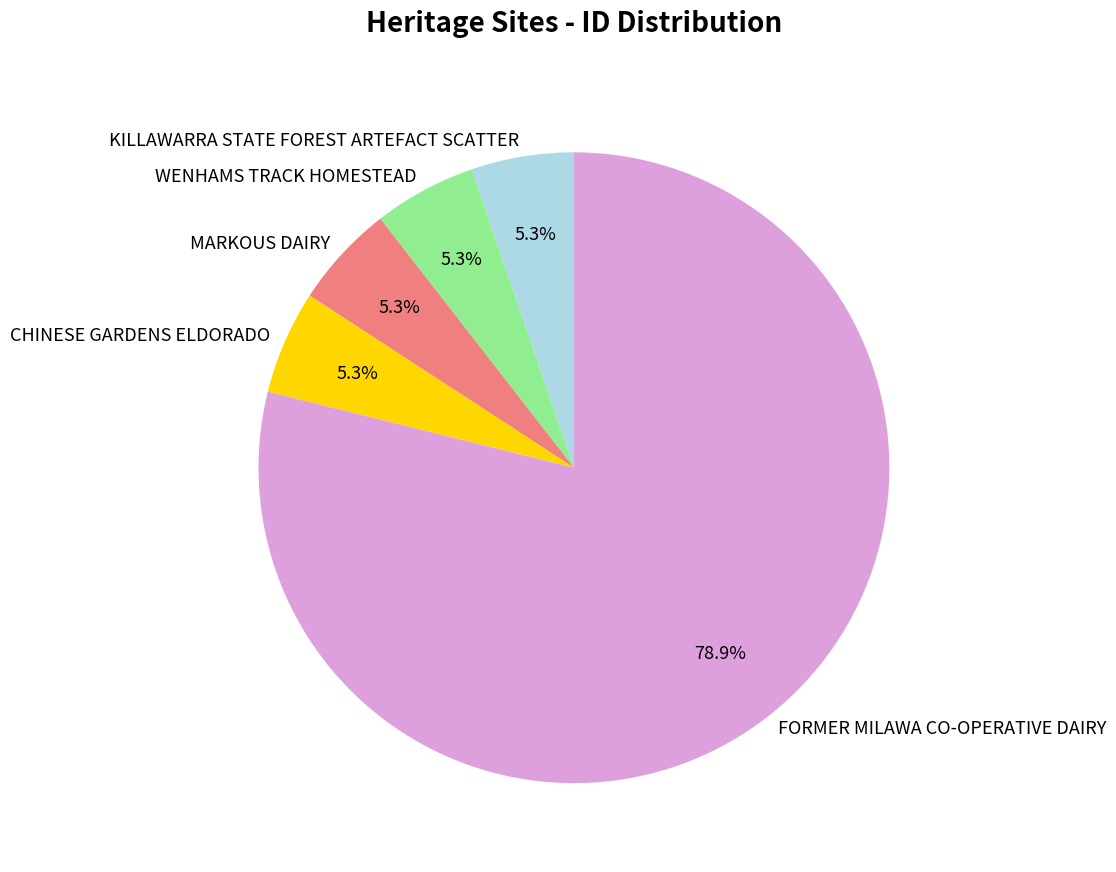

To the nearest percent, what portion does FORMER MILAWA CO-OPERATIVE DAIRY represent?

79%